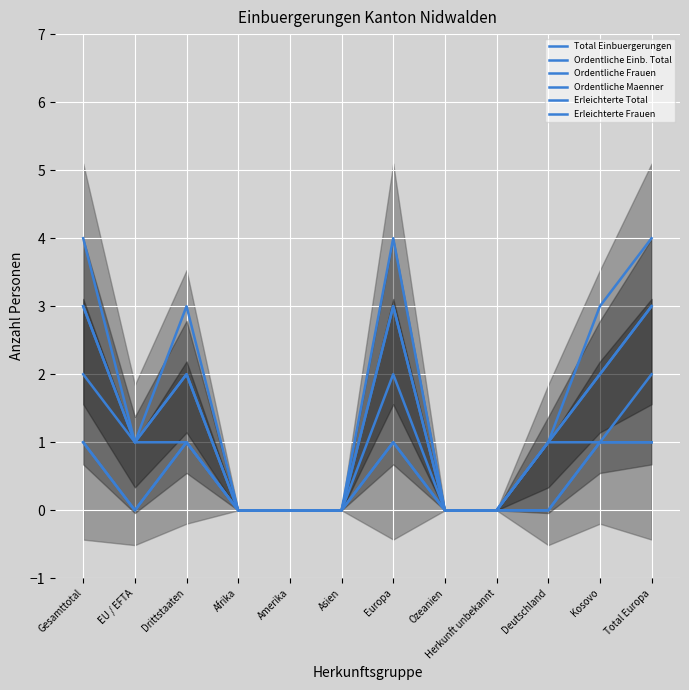

Which series has the widest spread of values?

Total Einbuergerungen